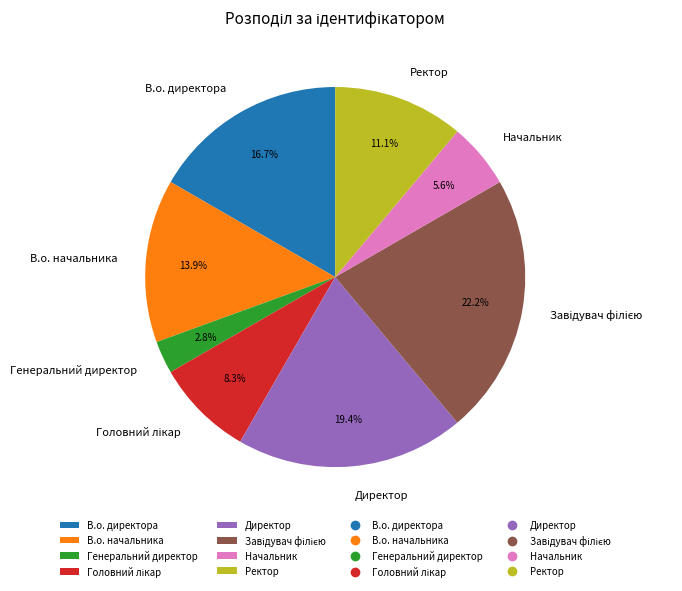

Is the sum of В.о. начальника and В.о. директора greater than half?

No